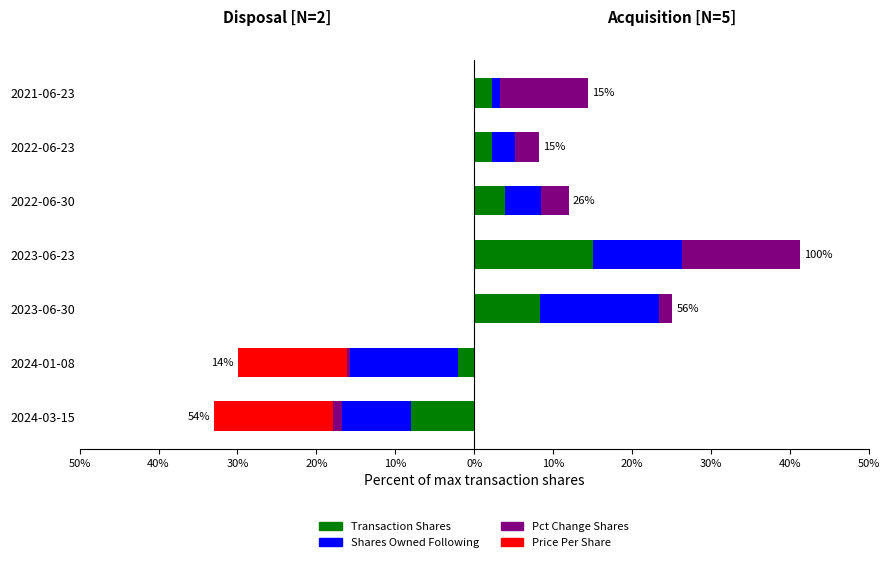

The value of Pct Change Shares at 2022-06-23 is 0.6. True or false?

False